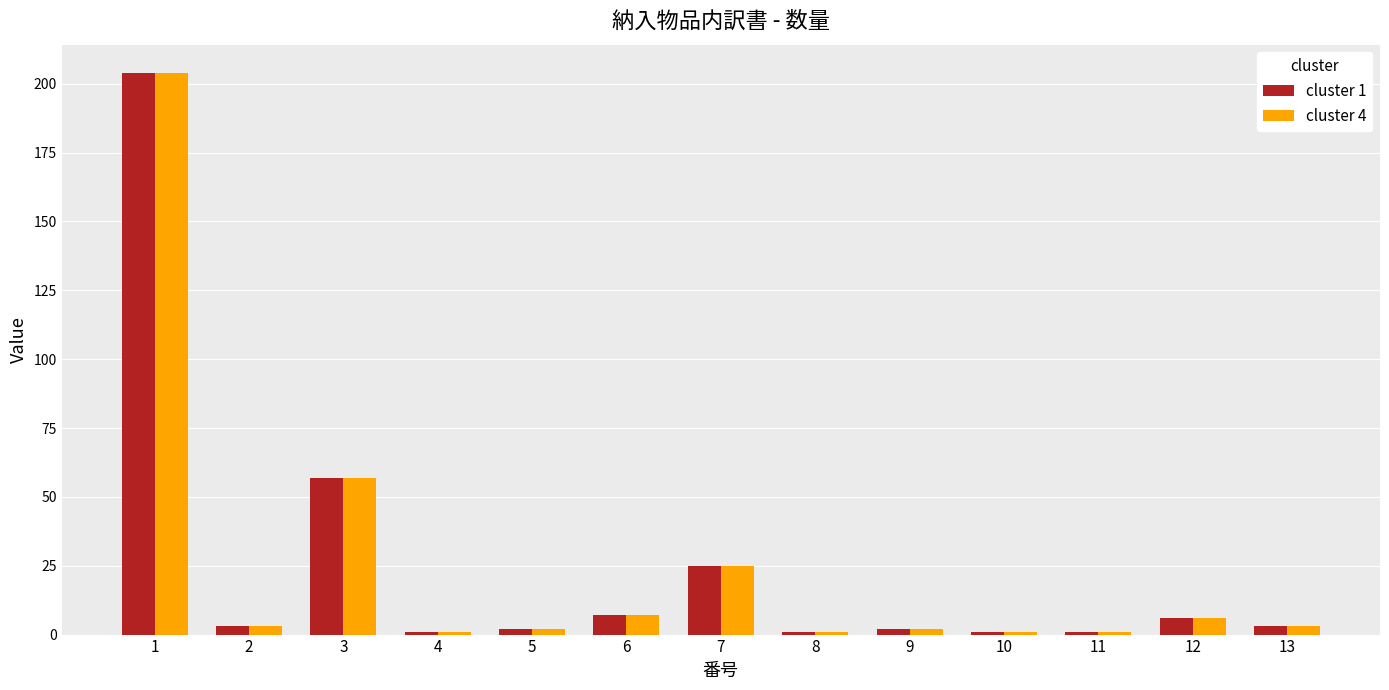

What is the value of the cluster 1 bar at the 1st from the left?

204